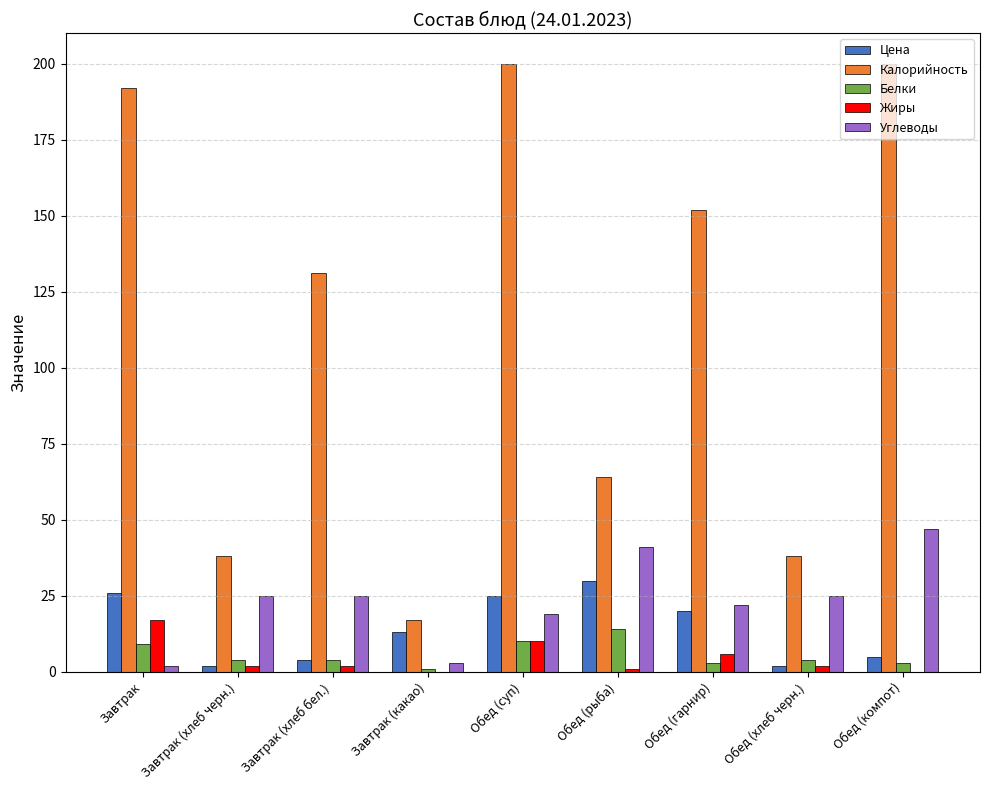

Which series has the largest range (max minus min)?

Калорийность